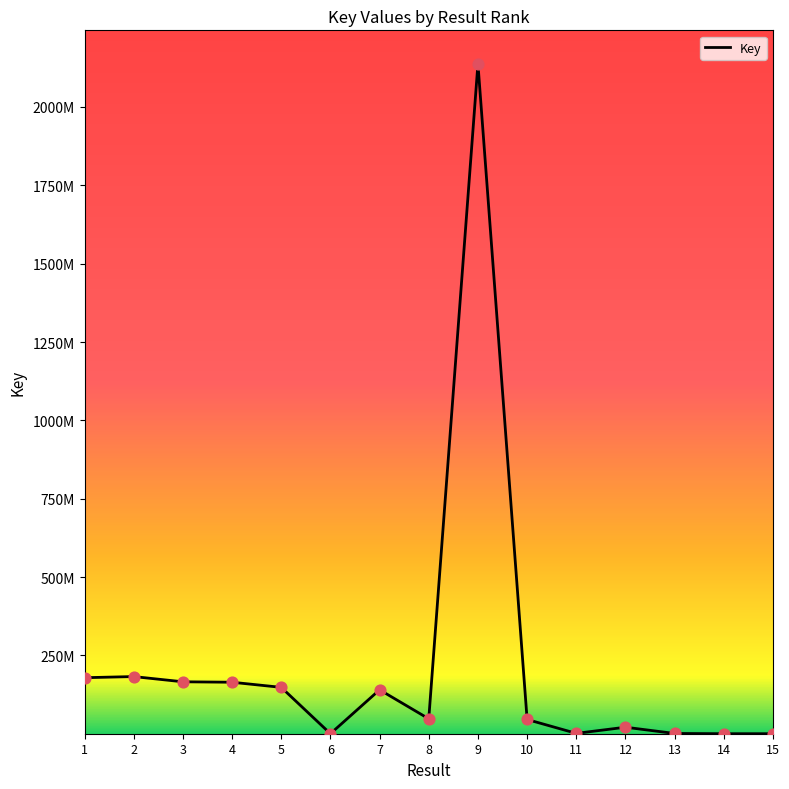

Between 13 and 15, which is larger?

13